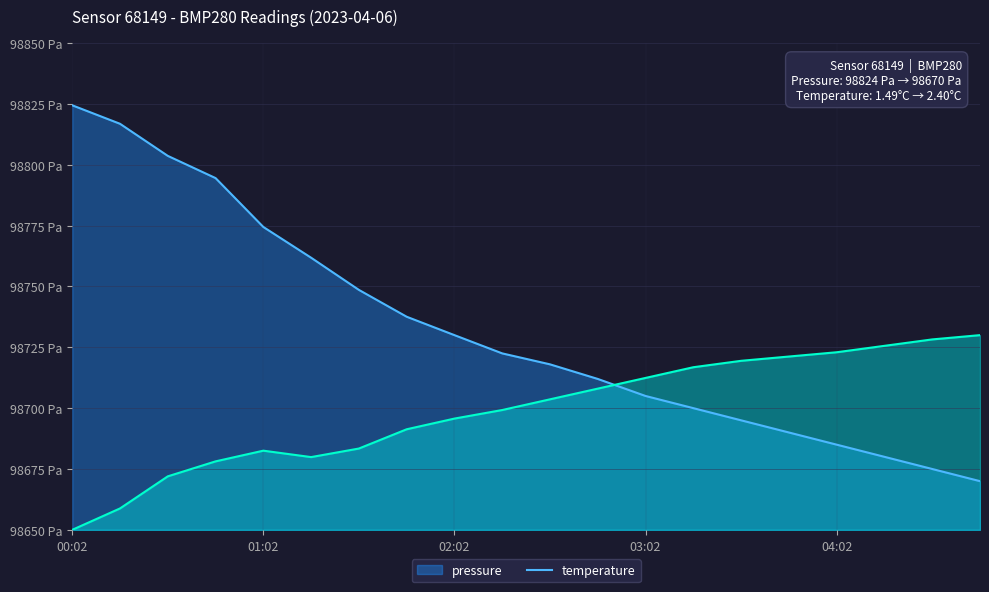

List the series in order of their peak value, highest first.

pressure, temperature